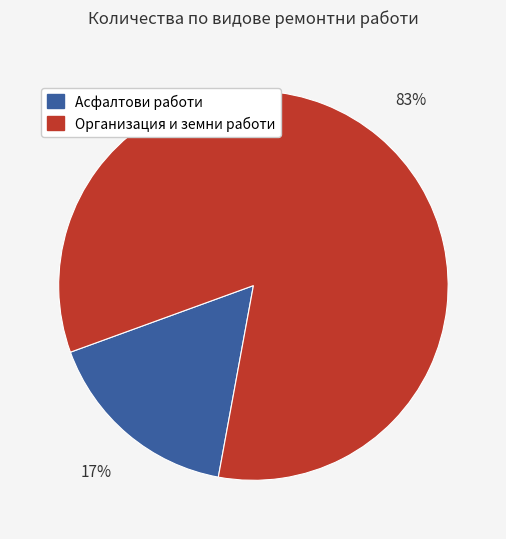

How many slices are in this pie chart?

2